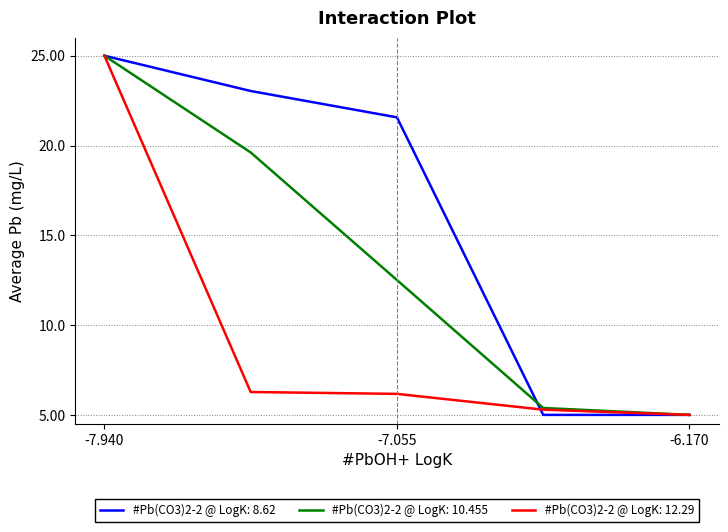

Rank the series by their average value, from lowest to highest.

#Pb(CO3)2-2 @ LogK: 12.29, #Pb(CO3)2-2 @ LogK: 10.455, #Pb(CO3)2-2 @ LogK: 8.62